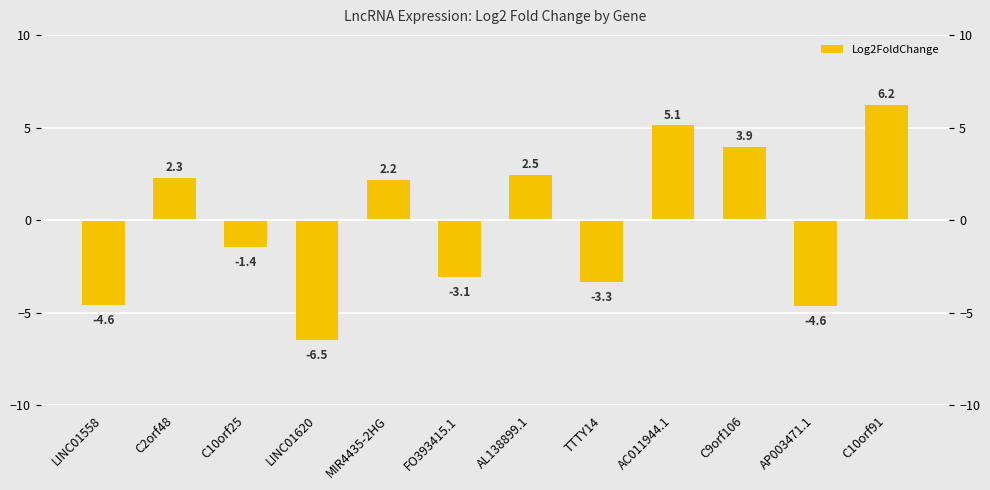

What is the label of the 1st bar from the right?

C10orf91